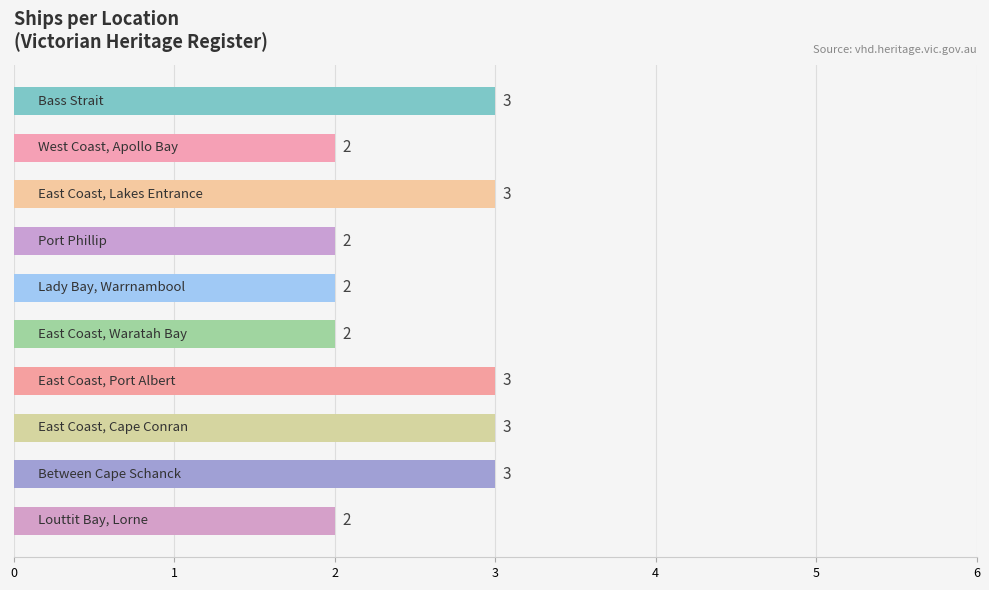

How many values are between 2 and 3?

10